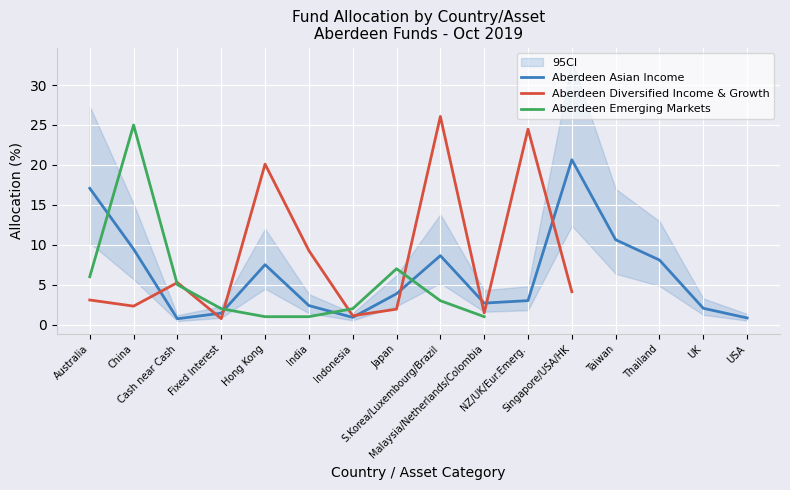

What position from the right is Malaysia/Netherlands/Colombia?

7